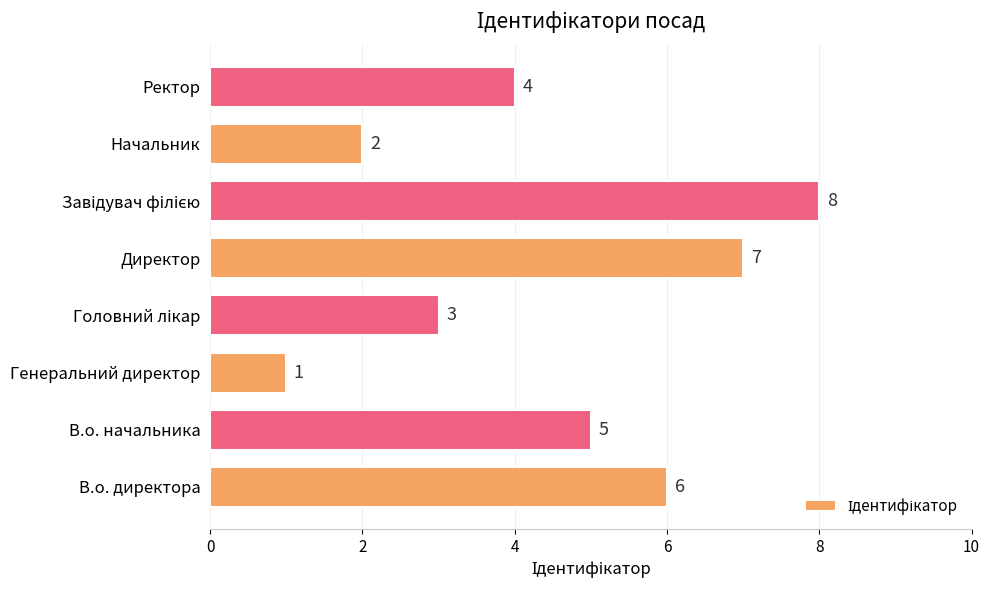

Reading bottom to top, extract all data points from this chart.

6	5	1	3	7	8	2	4